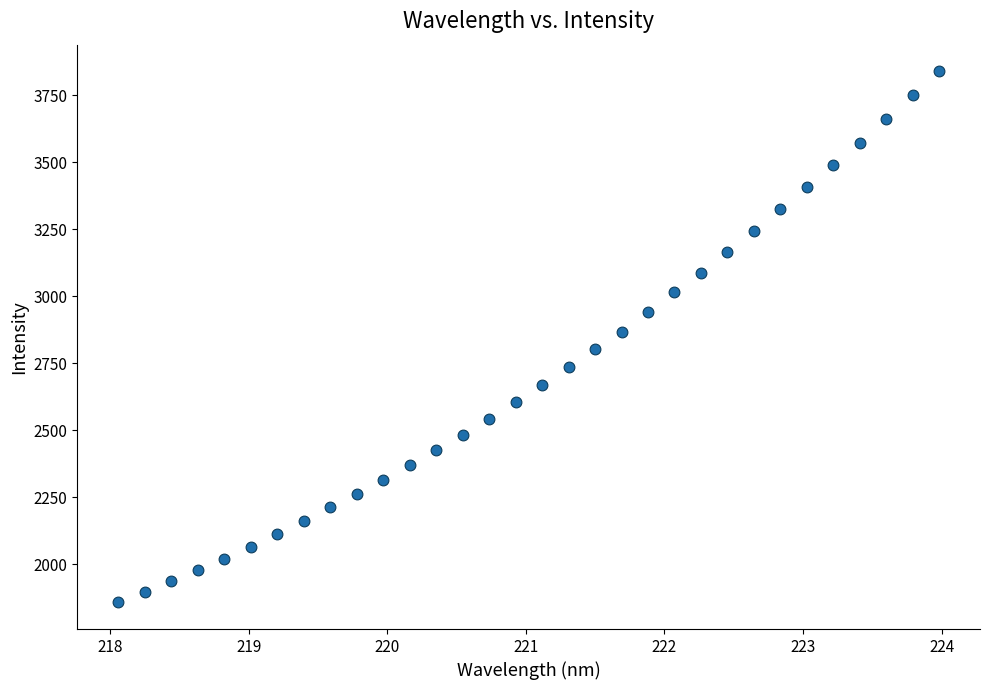

What is the range of Y values (max minus min)?

1983.2